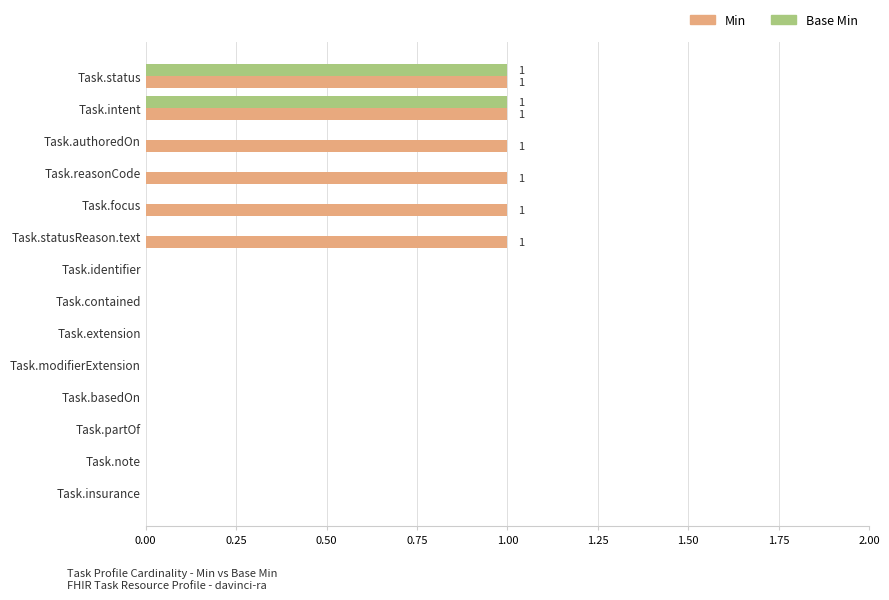

The value of Min at Task.extension is -1. True or false?

False